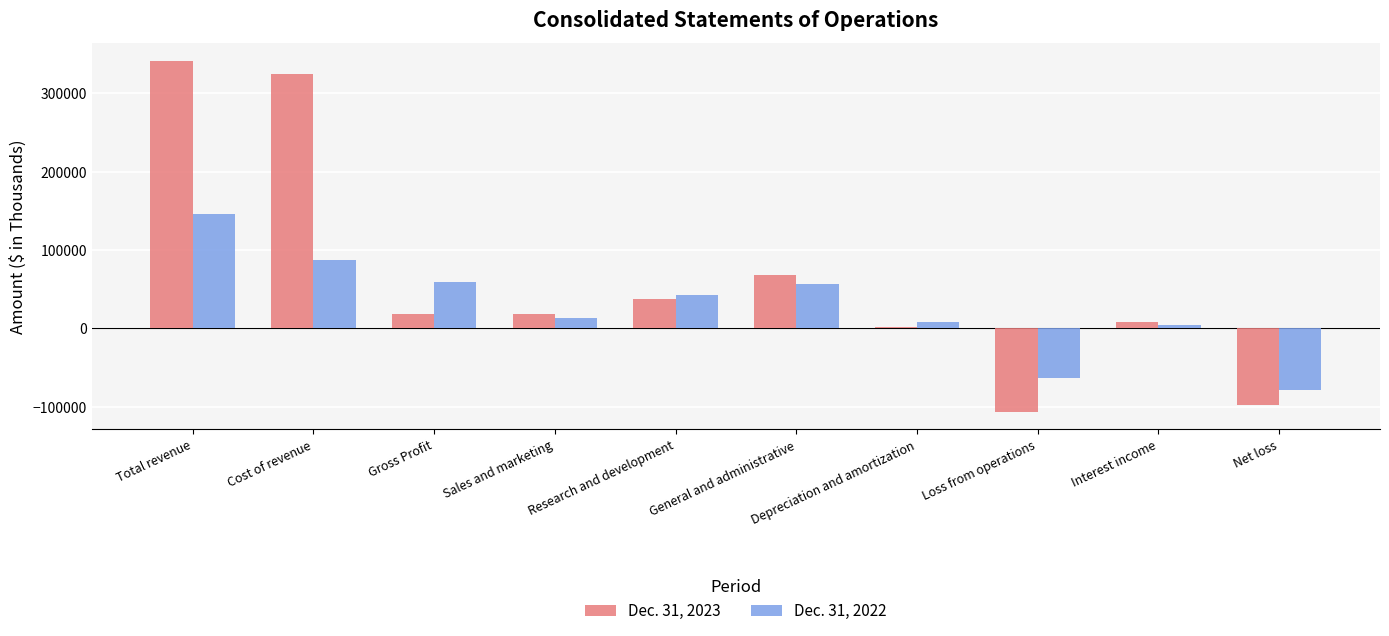

Which series has the largest total across all categories?

Dec. 31, 2023